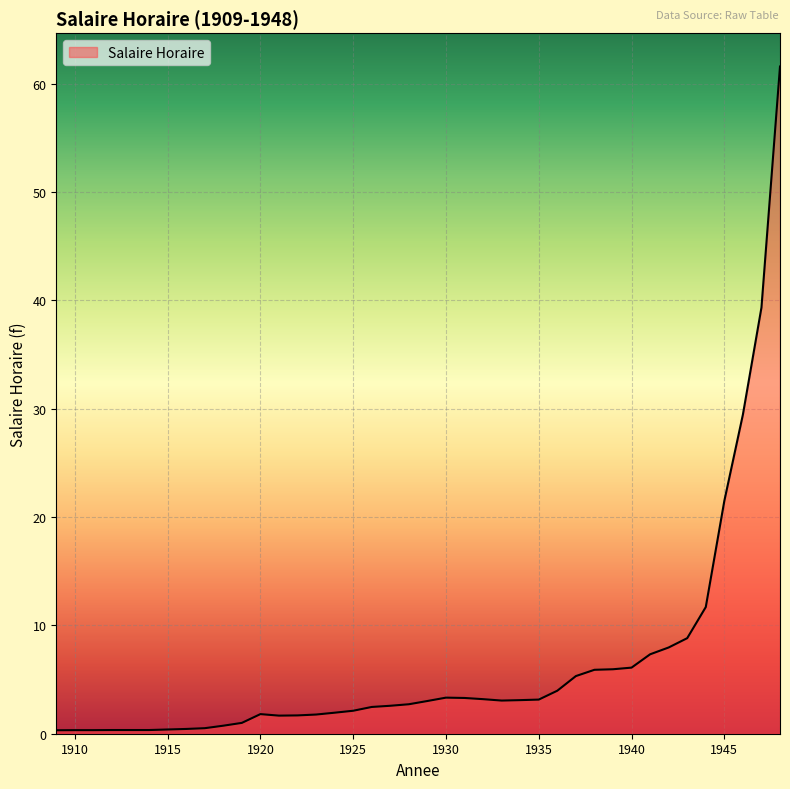

What is the difference between the maximum and minimum values?

61.3